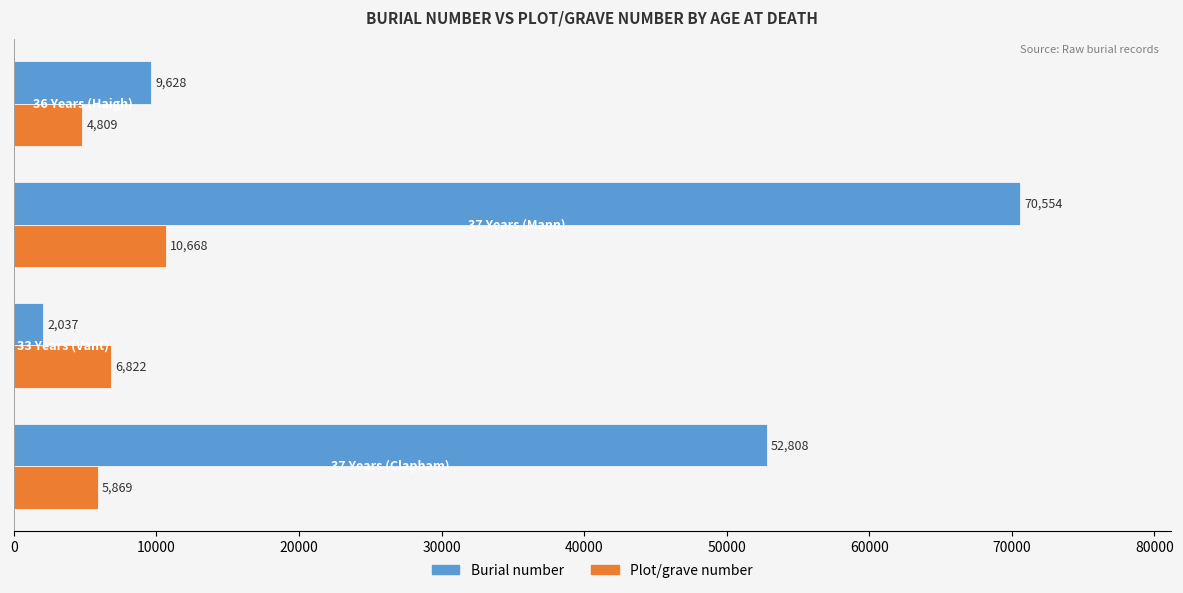

Which series has the largest range (max minus min)?

Burial number